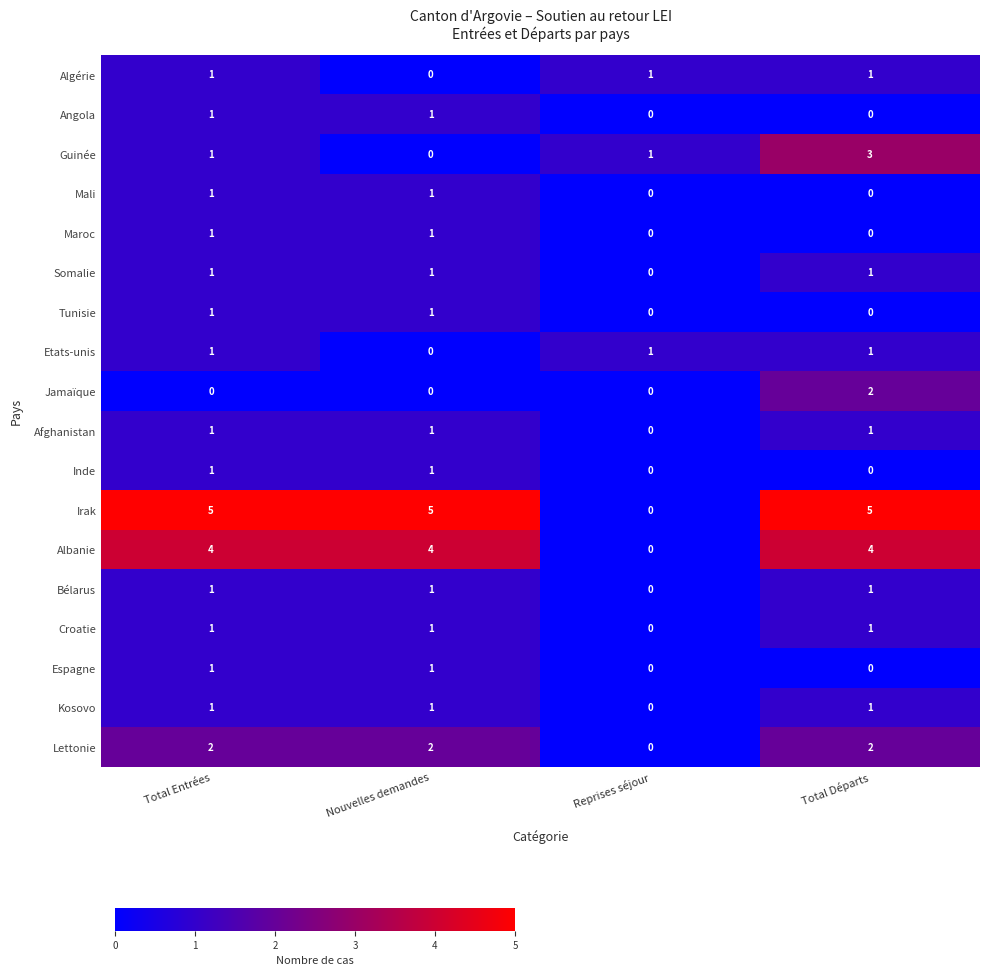

How many data points does each series have?

4